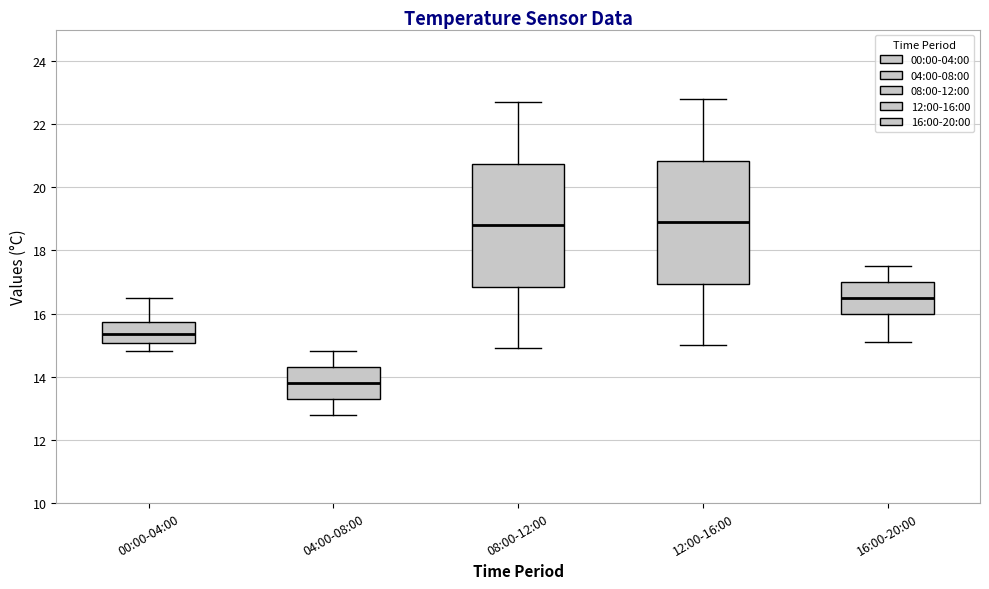

Reading left to right, transcribe this box plot: for each box, give where its median line is, the range the box spans, and where its two whiskers end, as read against the y-axis. The values are not printed on the chart, so give them approximately, as read against the axis.

00:00-04:00: median 15.4, box 15.0 to 15.8, whiskers 14.8 to 16.6
04:00-08:00: median 13.8, box 13.4 to 14.4, whiskers 12.8 to 14.8
08:00-12:00: median 18.8, box 16.8 to 20.8, whiskers 15.0 to 22.8
12:00-16:00: median 19.0, box 17.0 to 20.8, whiskers 15.0 to 22.8
16:00-20:00: median 16.6, box 16.0 to 17.0, whiskers 15.2 to 17.6